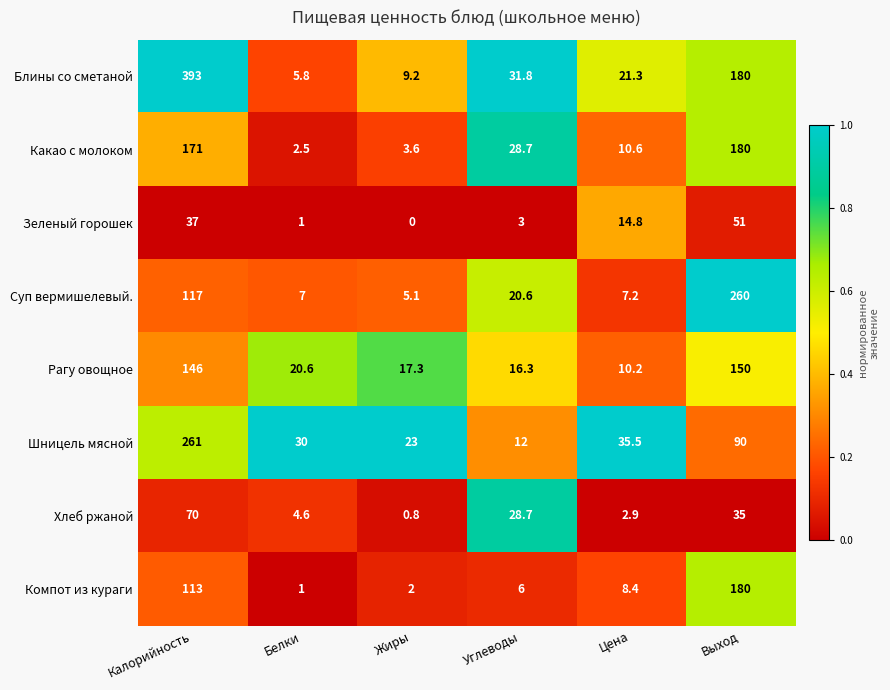

What is the maximum value shown in the chart?

393.0